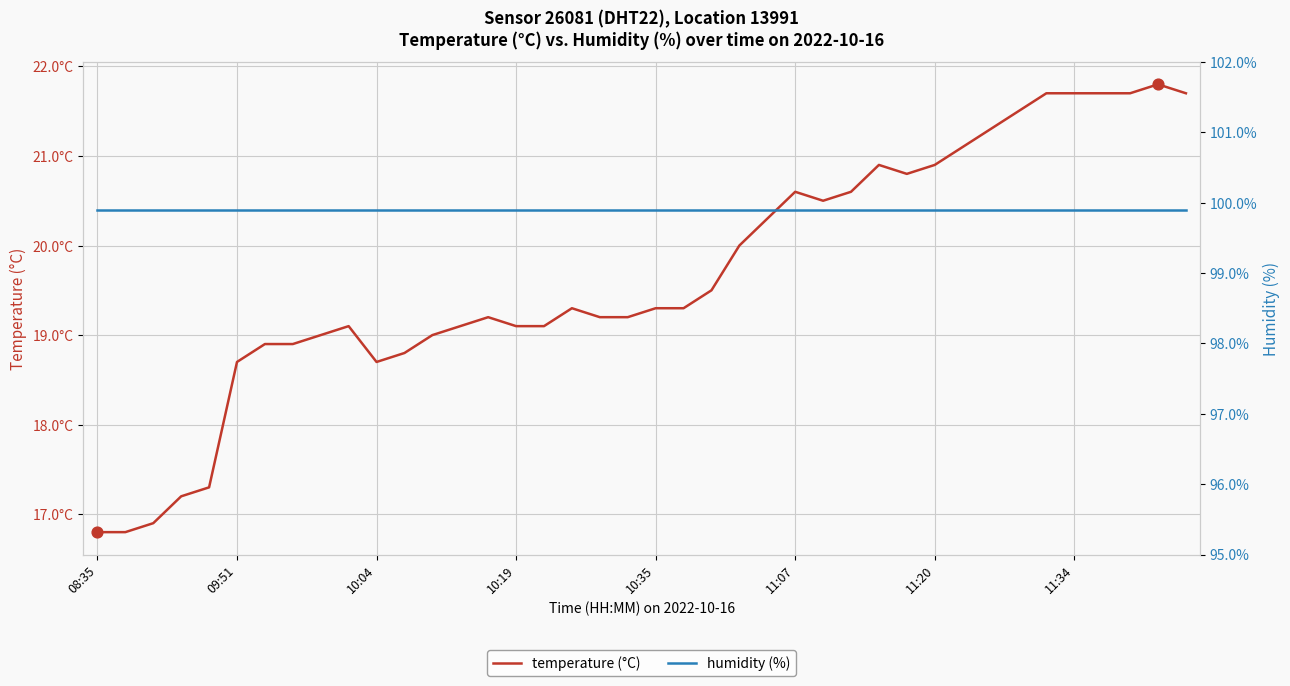

What are all the series names shown in the legend?

temperature (°C), humidity (%)